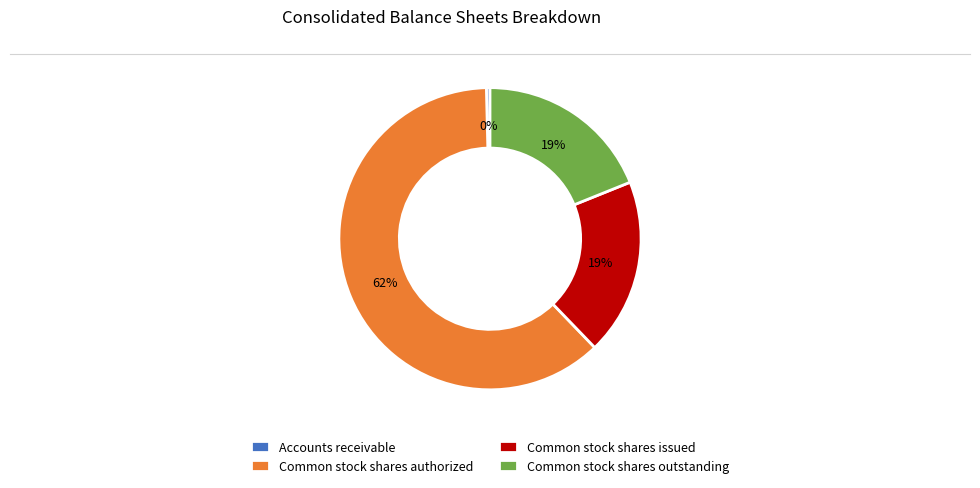

Between Common stock shares outstanding and Accounts receivable, which is larger?

Common stock shares outstanding